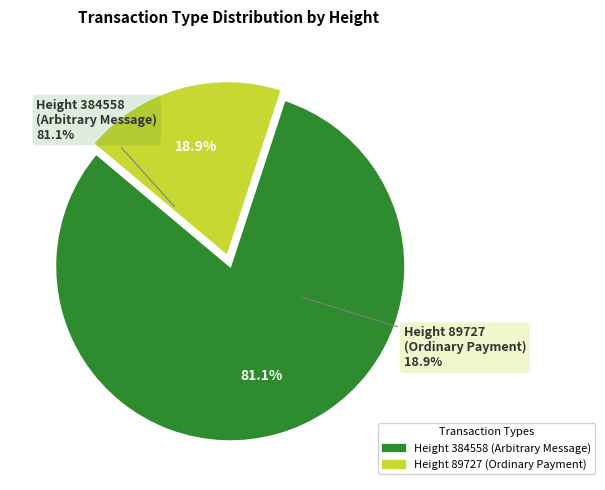

What is the smallest slice in the pie chart?

Height 89727 (Ordinary Payment)